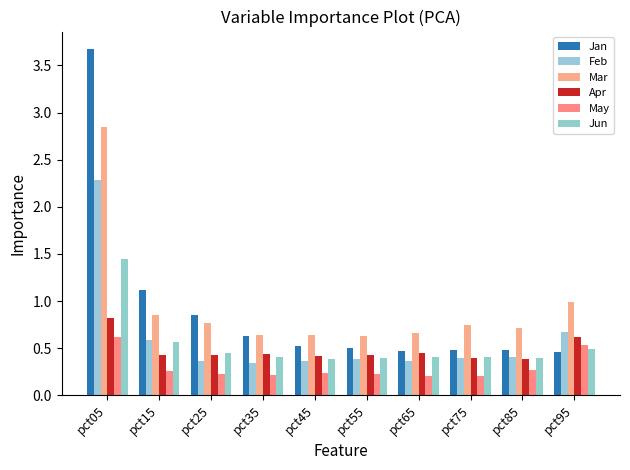

How many bars are there in total?

60